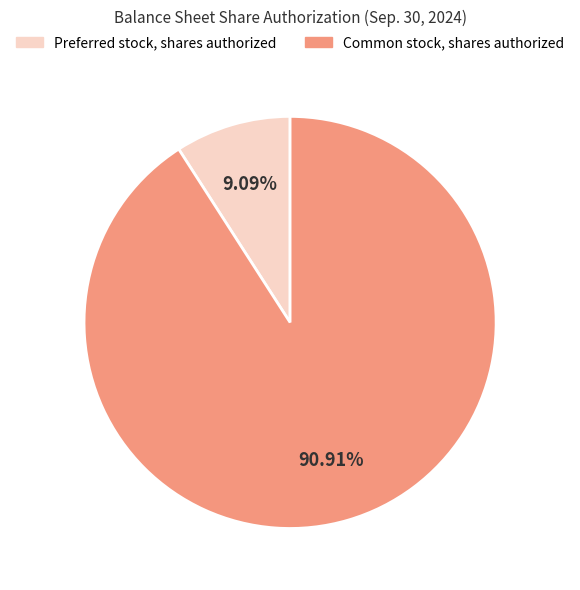

To the nearest percent, what portion does Common stock, shares authorized represent?

91%